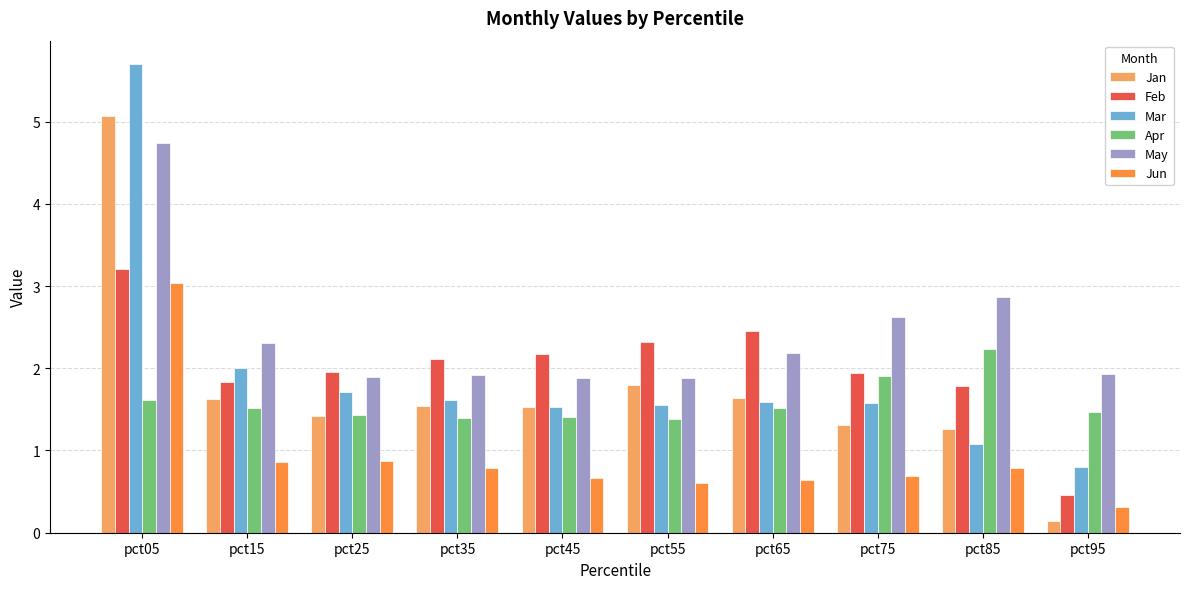

What is the minimum value for Jun?

0.3